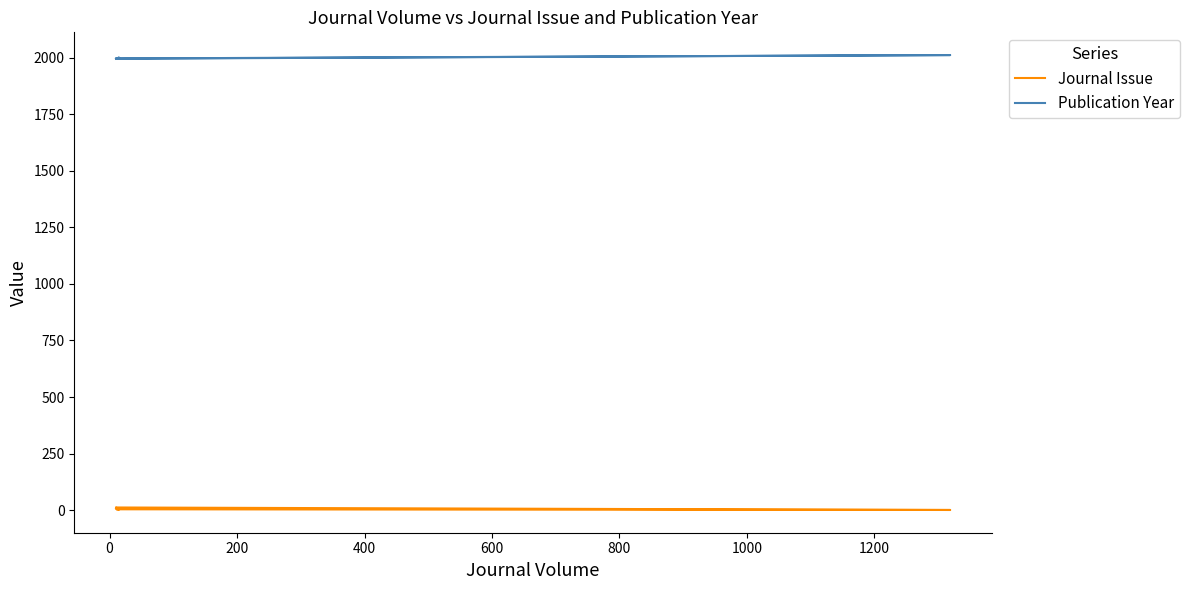

Does the chart have visible grid lines?

No